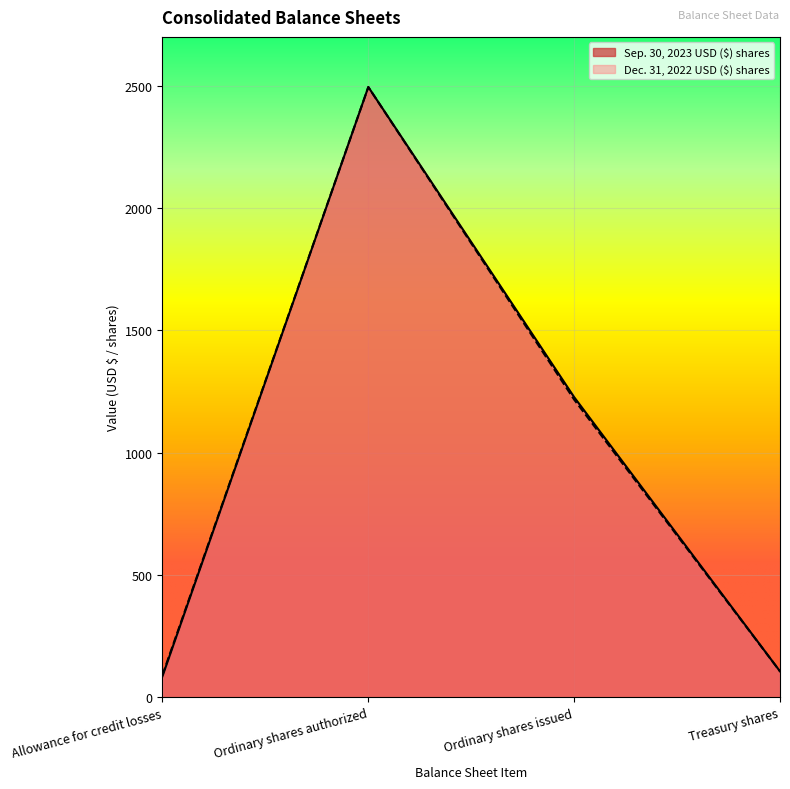

Rank the series by their maximum value, from lowest to highest.

Sep. 30, 2023 USD ($) shares, Dec. 31, 2022 USD ($) shares